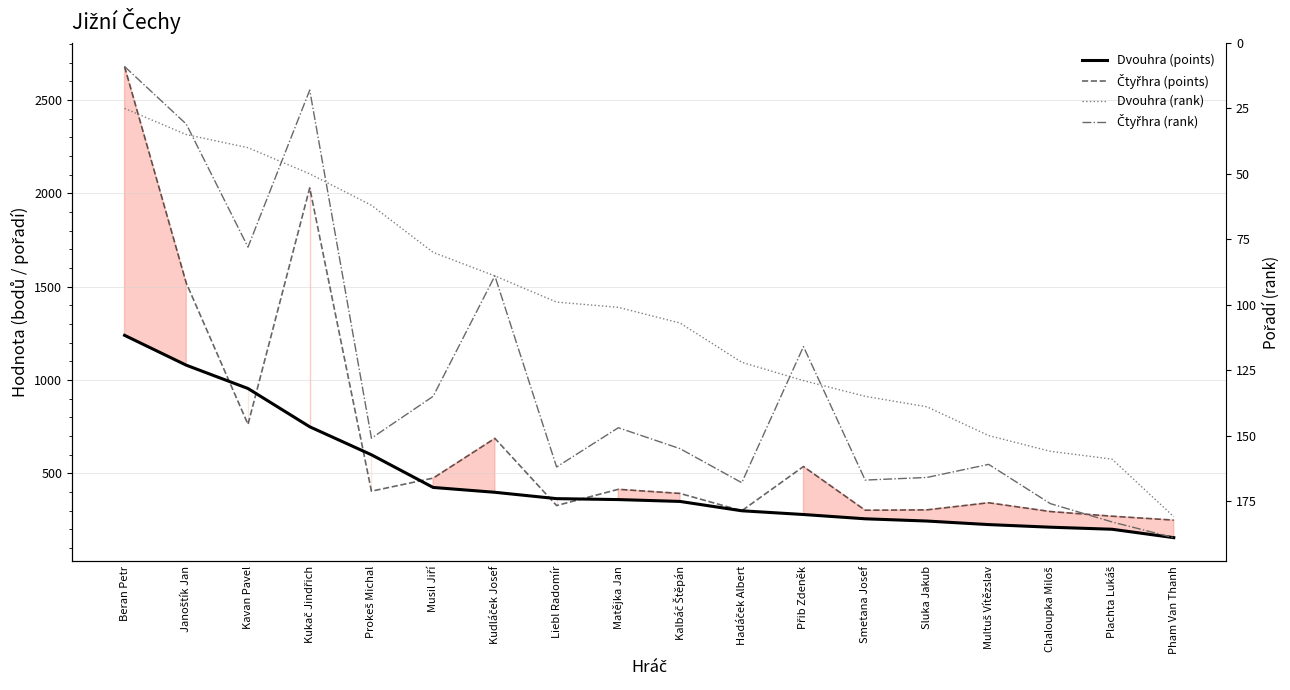

Does the chart display data point markers on the line(s)?

No